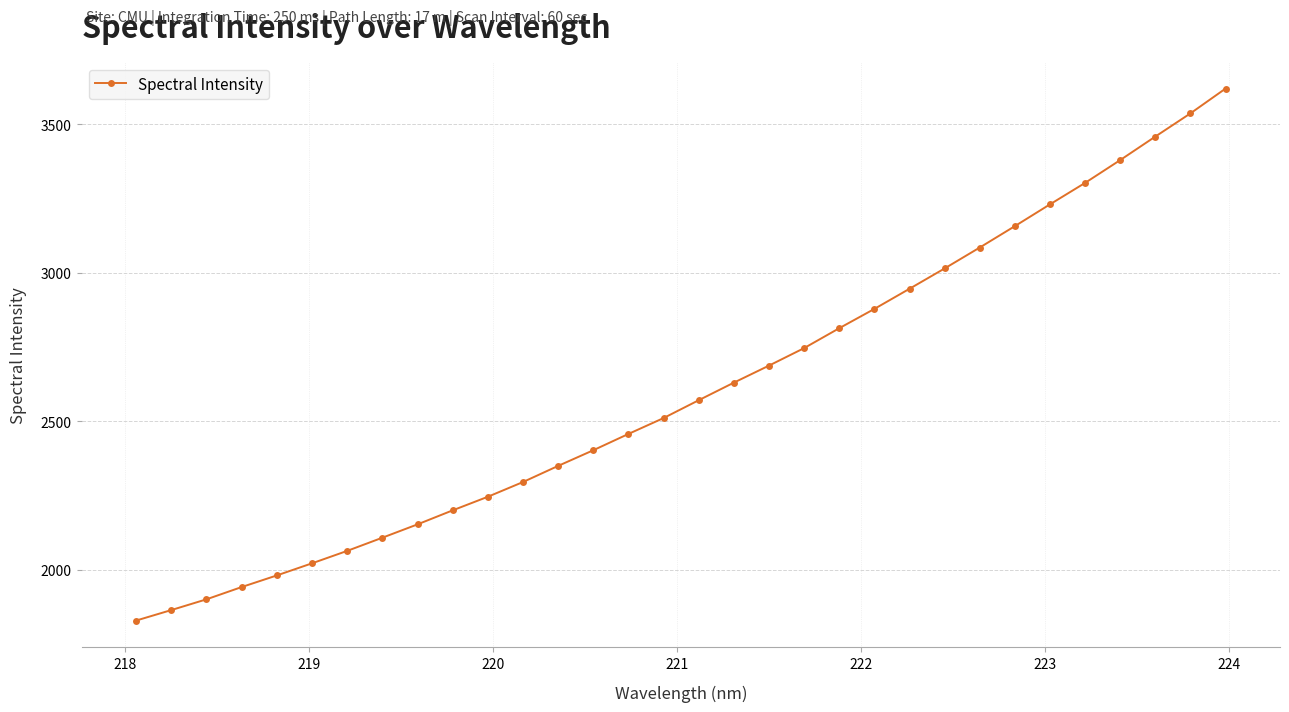

What is the value of the 31st point from the left?

3536.7